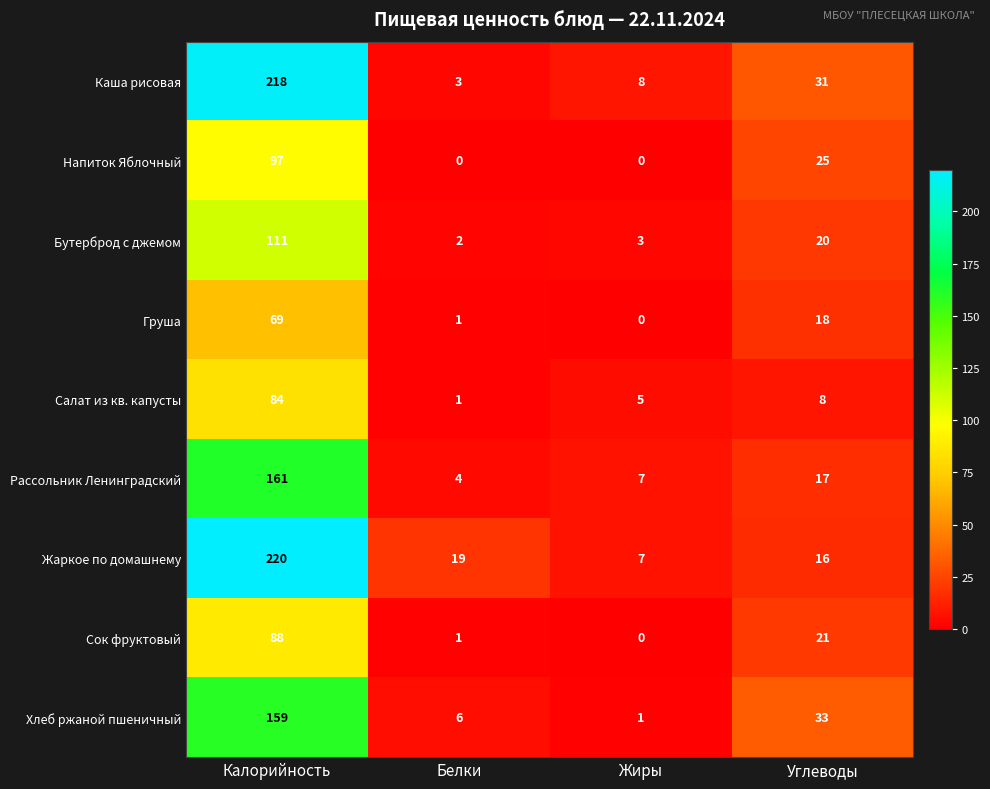

What is the highest value of the Хлеб ржаной пшеничный series?

159